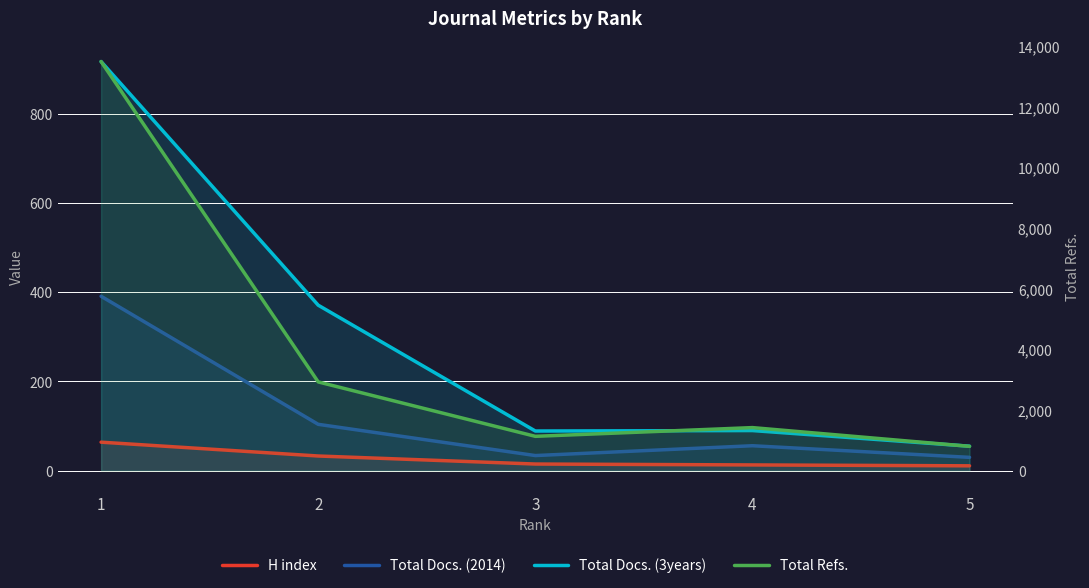

Does the chart have visible grid lines?

Yes